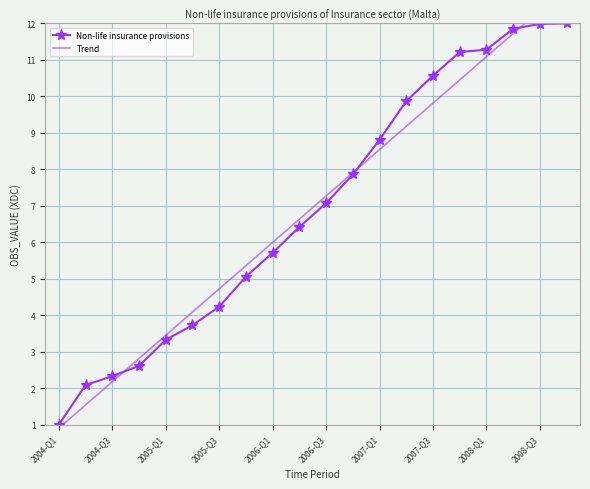

At which label does Non-life insurance provisions reach its minimum?

2004-Q1